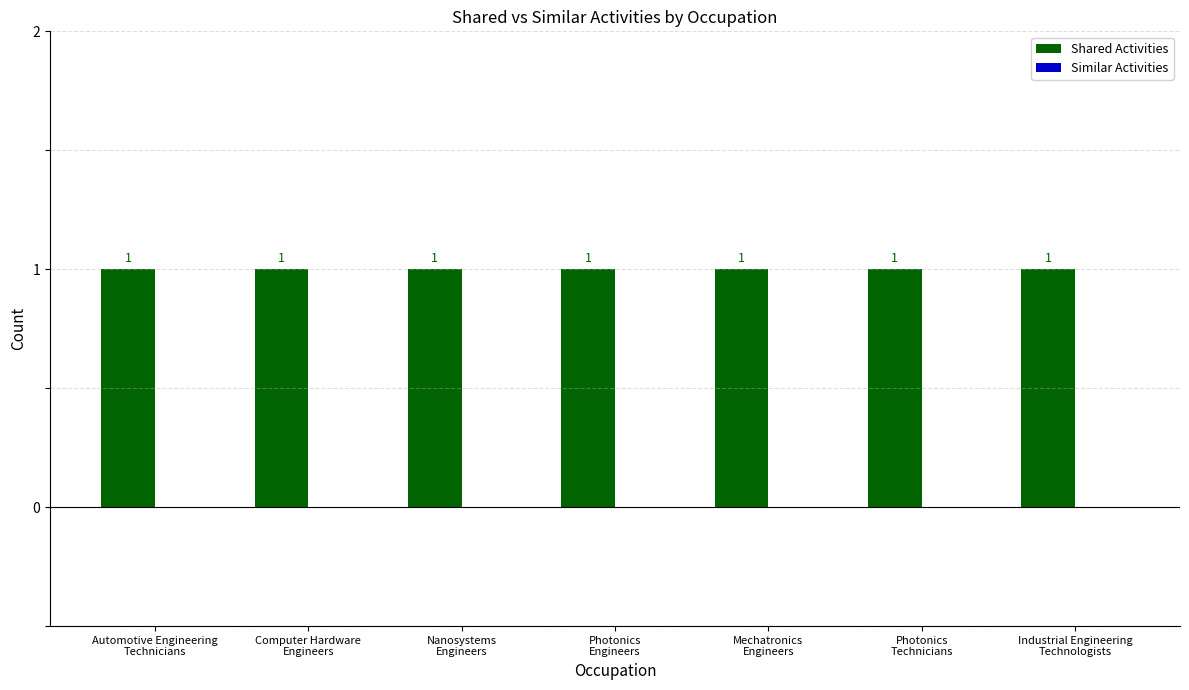

At which category is the sum across all series the highest?

Automotive Engineering
Technicians